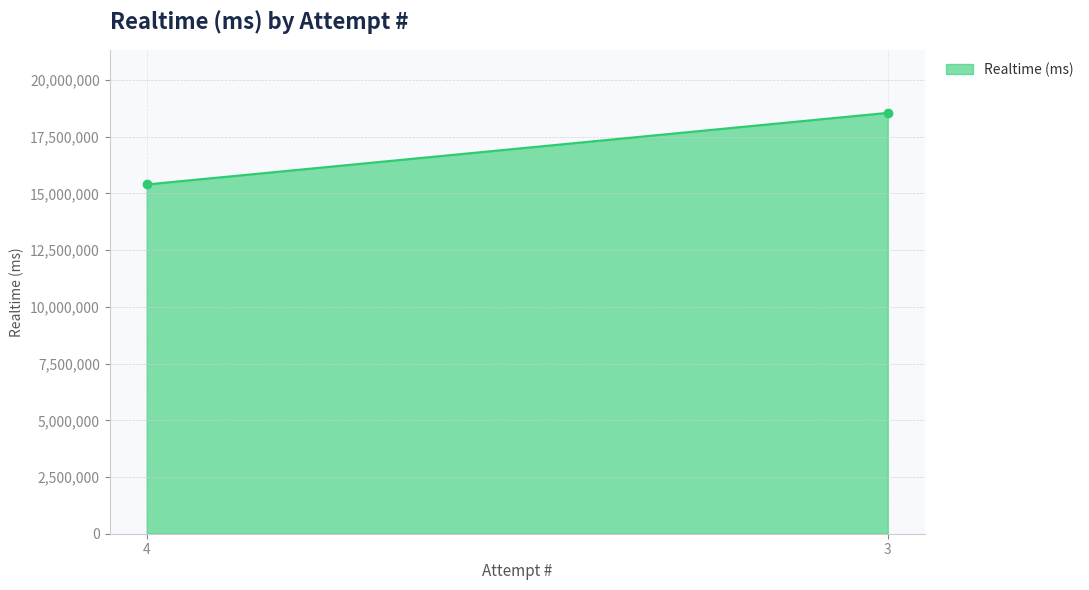

The chart shows a value of 9088622 at 3. True or false?

False